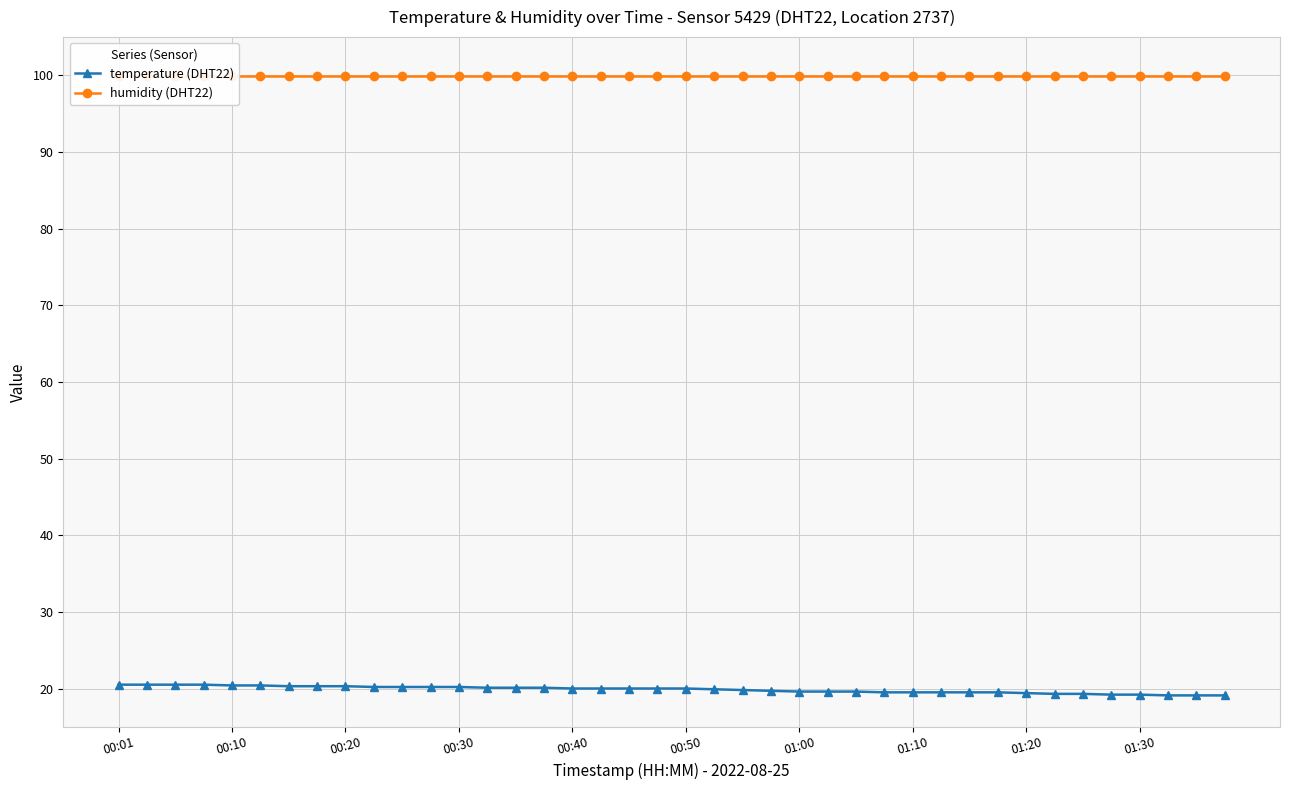

At which category is the sum across all series the highest?

00:01